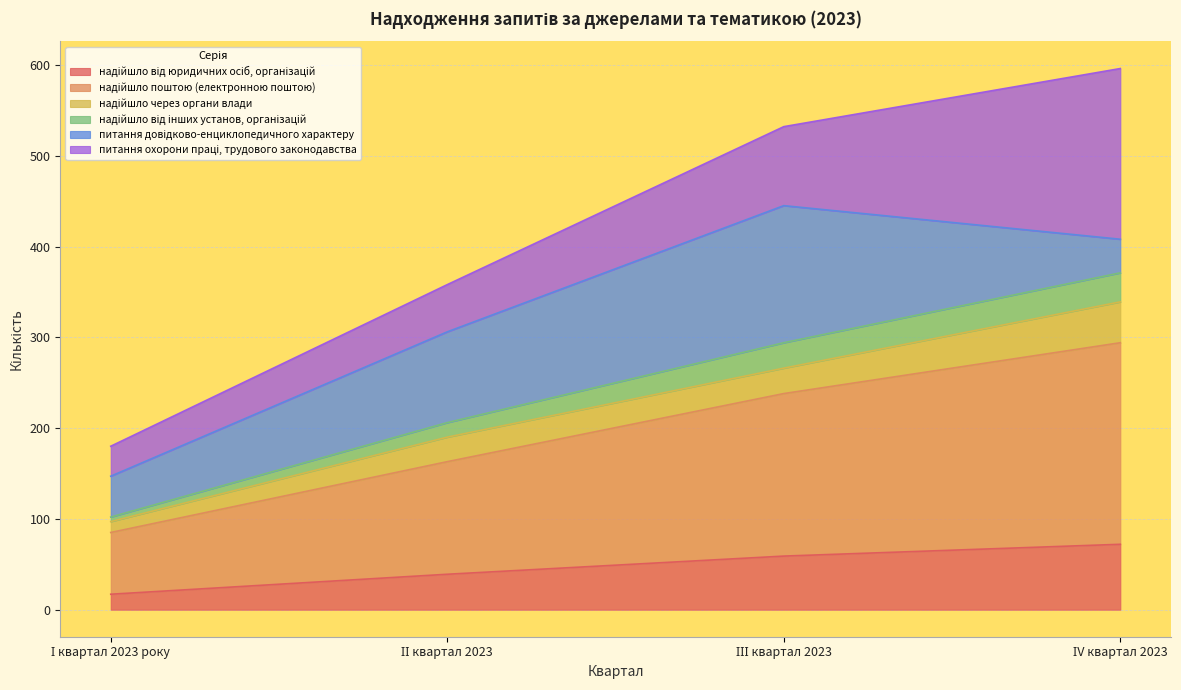

What is the minimum value shown in the chart?

17